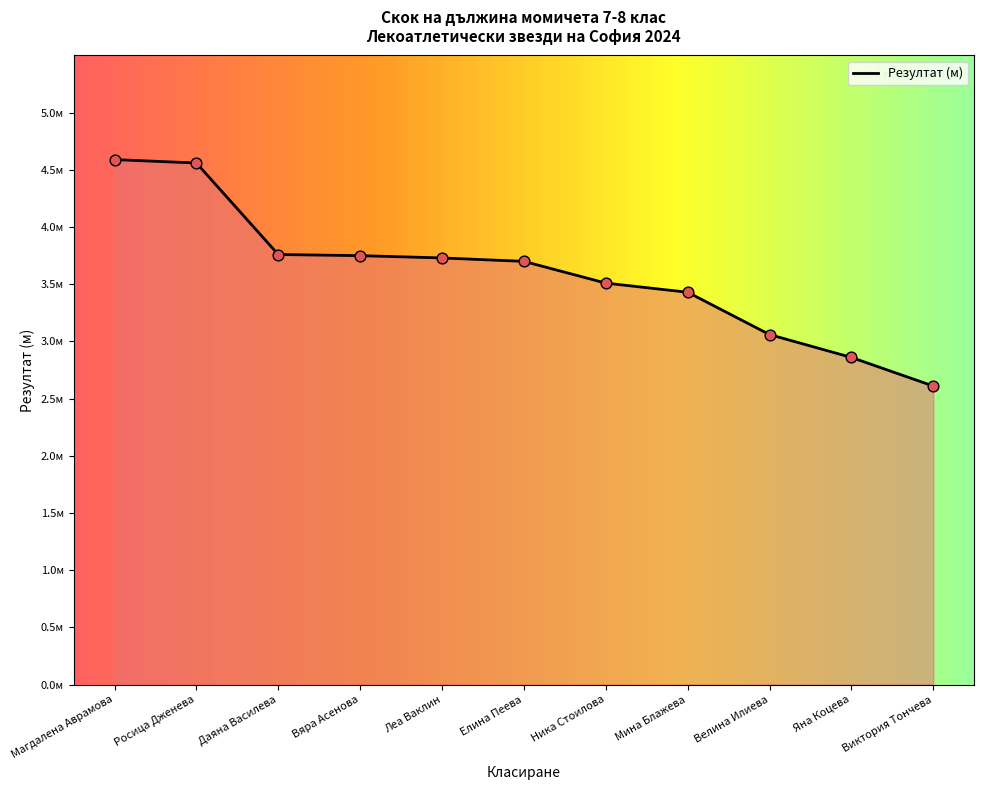

Is this an area chart (filled region under the line)?

Yes